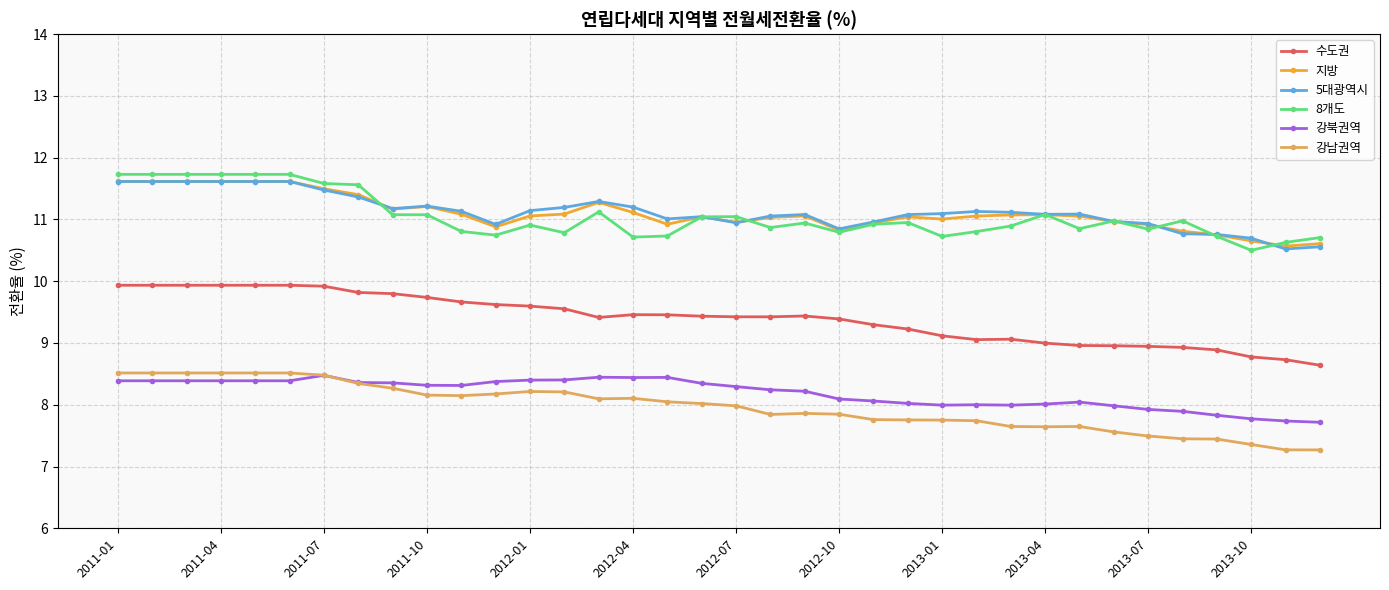

What is the minimum value for 수도권?

8.6